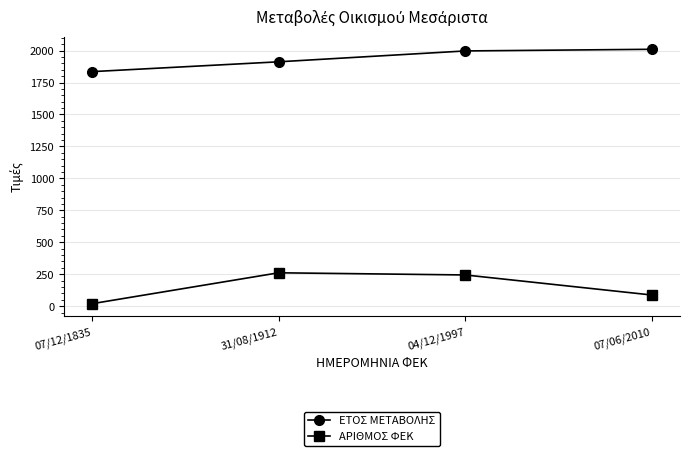

What is the maximum value shown in the chart?

2010